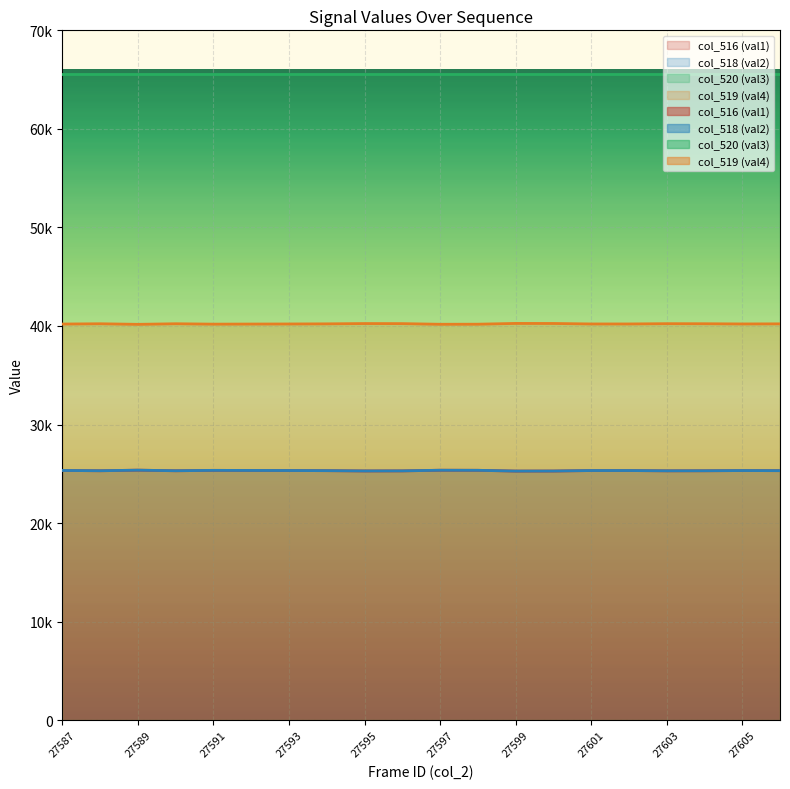

At which label does col_518 (val2) reach its minimum?

27599